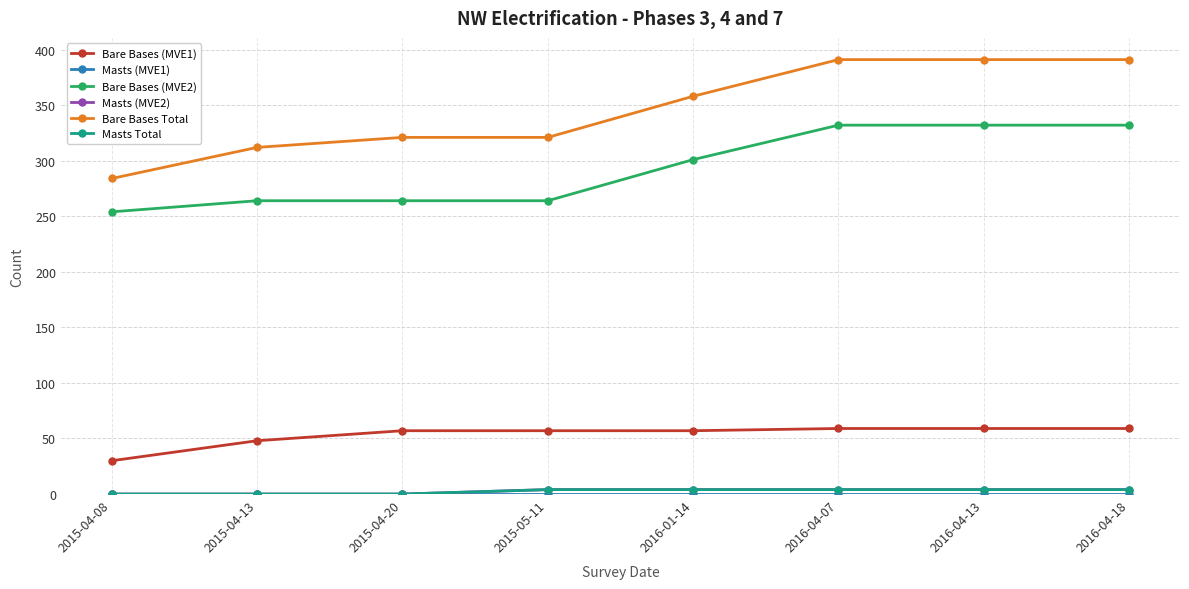

Is this an area chart (filled region under the line)?

No